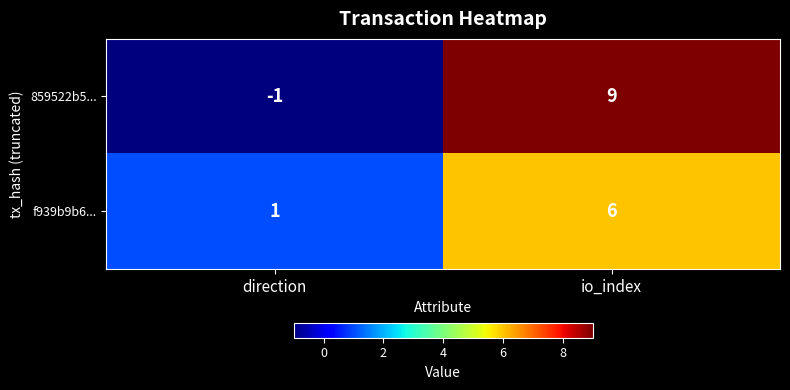

The f939b9b6... series shows 6 at io_index. True or false?

True